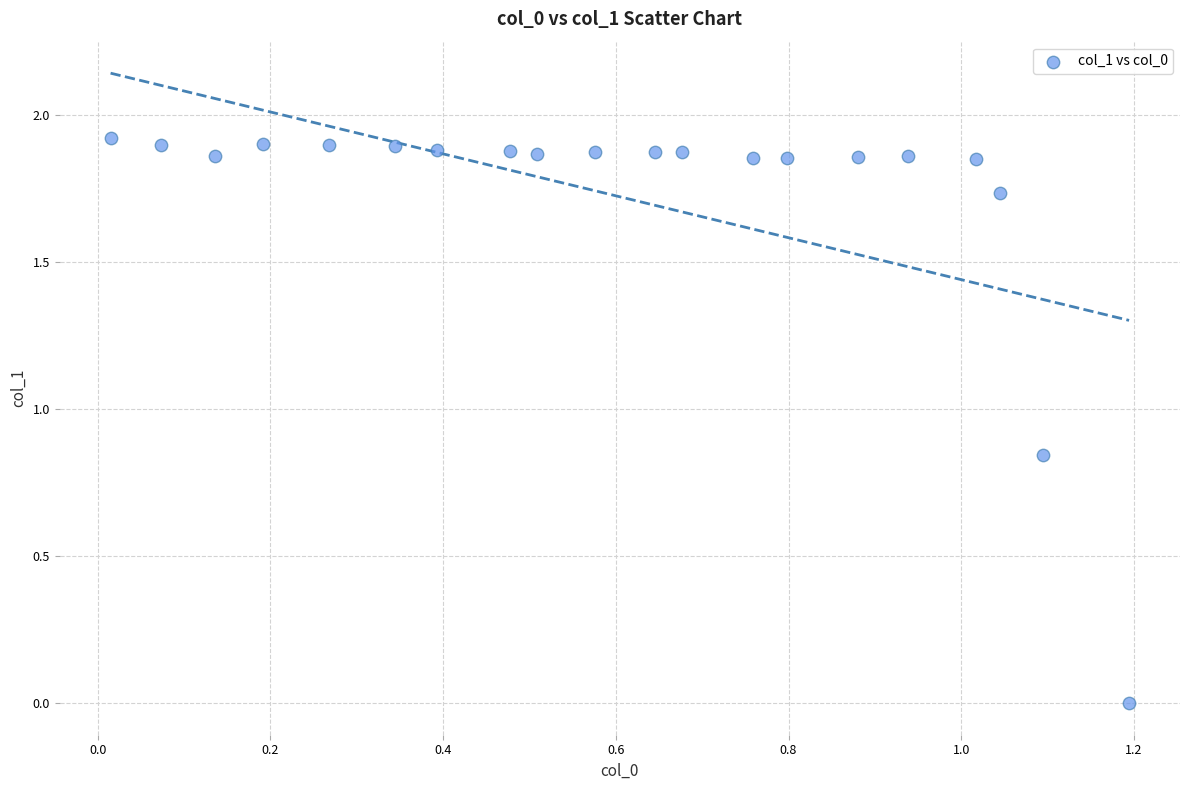

What is the range of X values (max minus min)?

1.2